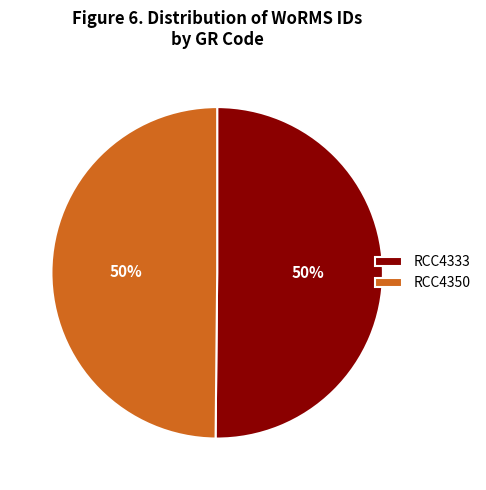

How many slices are in this pie chart?

2